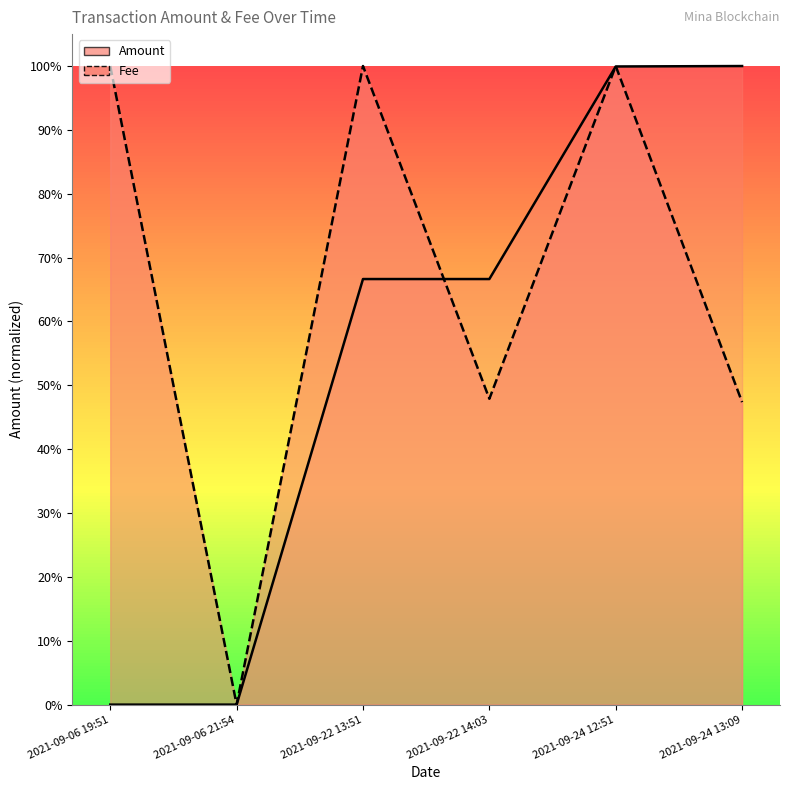

Reading left to right, list all the values displayed in this chart.

Amount: 2021-09-06 19:51=0.0	2021-09-06 21:54=0.0	2021-09-22 13:51=0.7	2021-09-22 14:03=0.7	2021-09-24 12:51=1.0	2021-09-24 13:09=1.0
Fee: 2021-09-06 19:51=1.0	2021-09-06 21:54=0.0	2021-09-22 13:51=1.0	2021-09-22 14:03=0.5	2021-09-24 12:51=1.0	2021-09-24 13:09=0.5